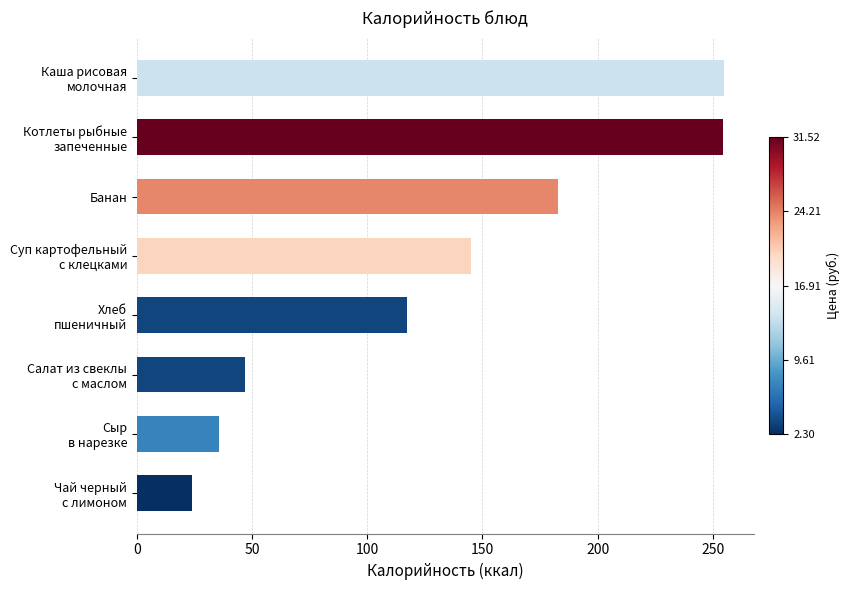

Are the bars horizontal?

Yes